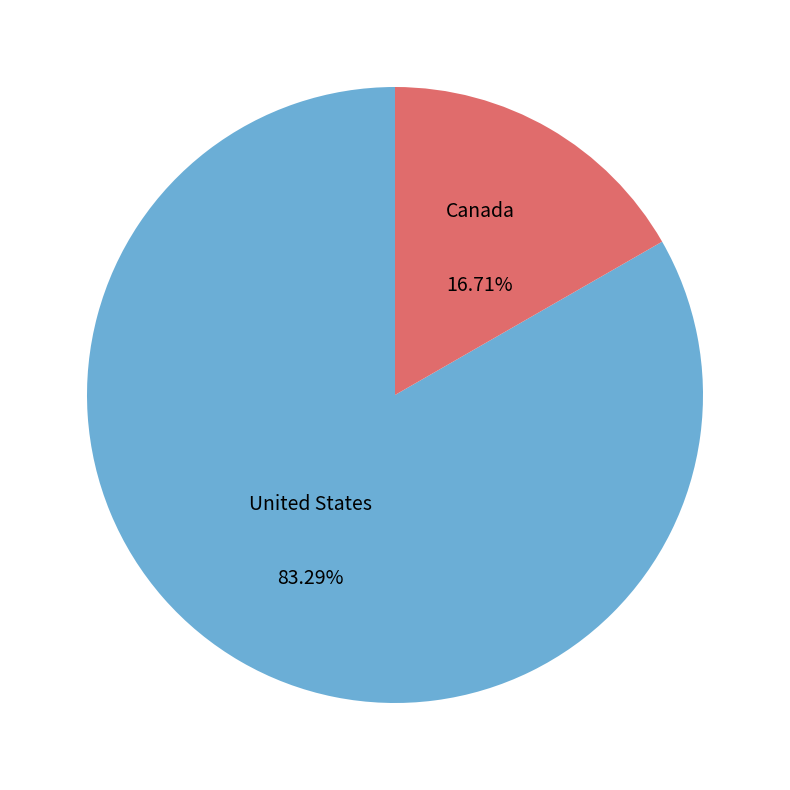

Rank the categories by value from highest to lowest.

United States, Canada